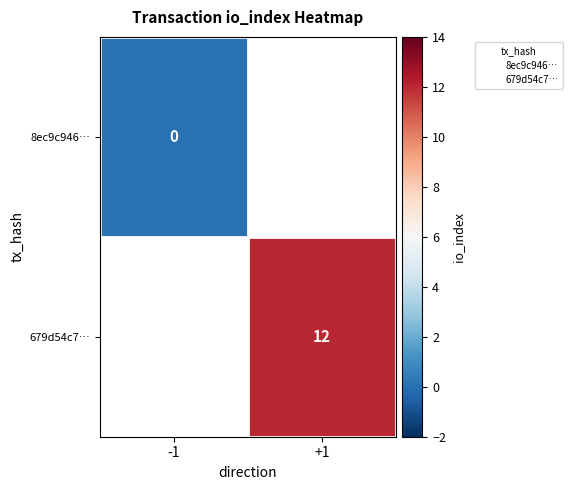

The value of 679d54c7… at +1 is 12. True or false?

True